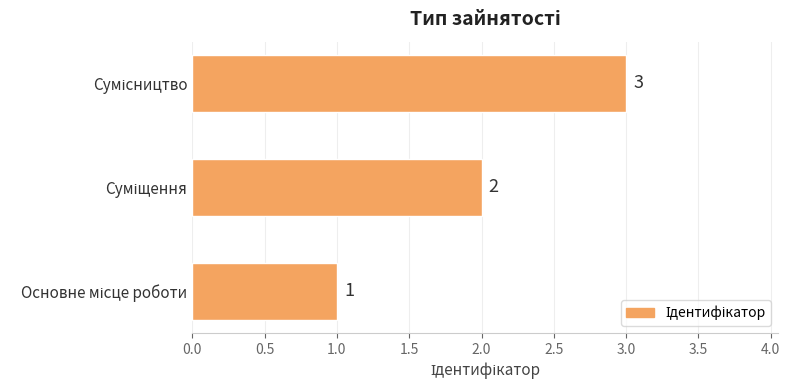

How many series are shown in this chart?

1